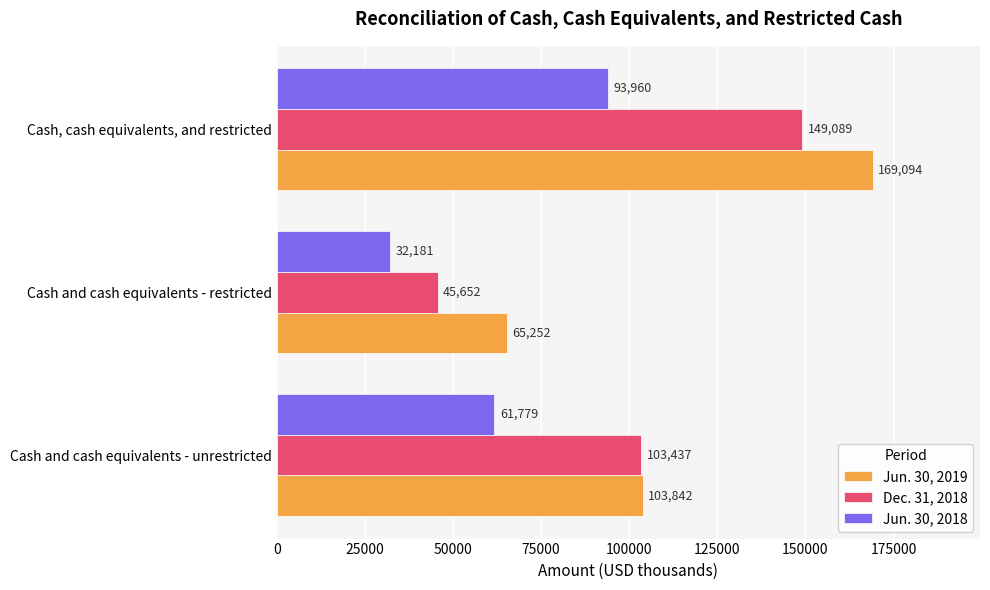

Which series has the largest total across all categories?

Jun. 30, 2019